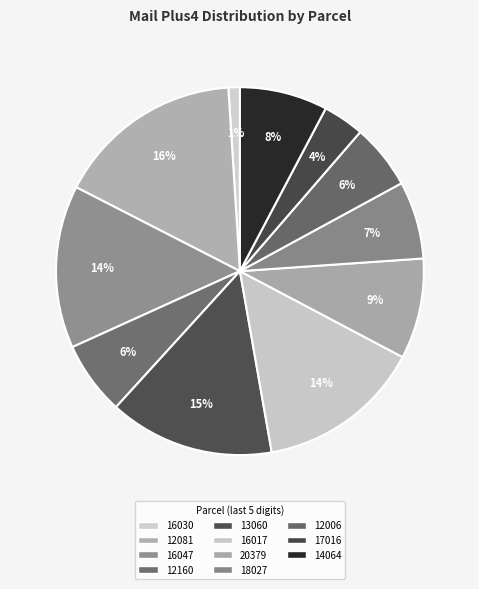

Is there a majority slice in this chart?

No